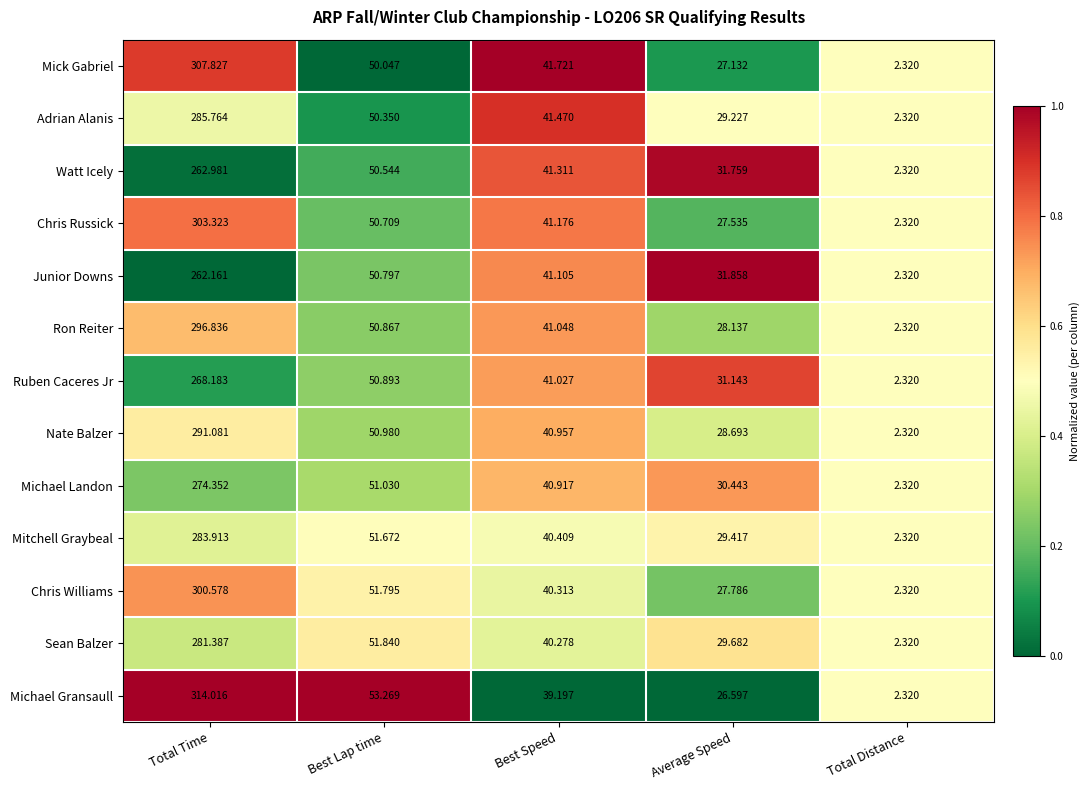

What is the spread (max minus min) of values at Best Lap time?

3.2